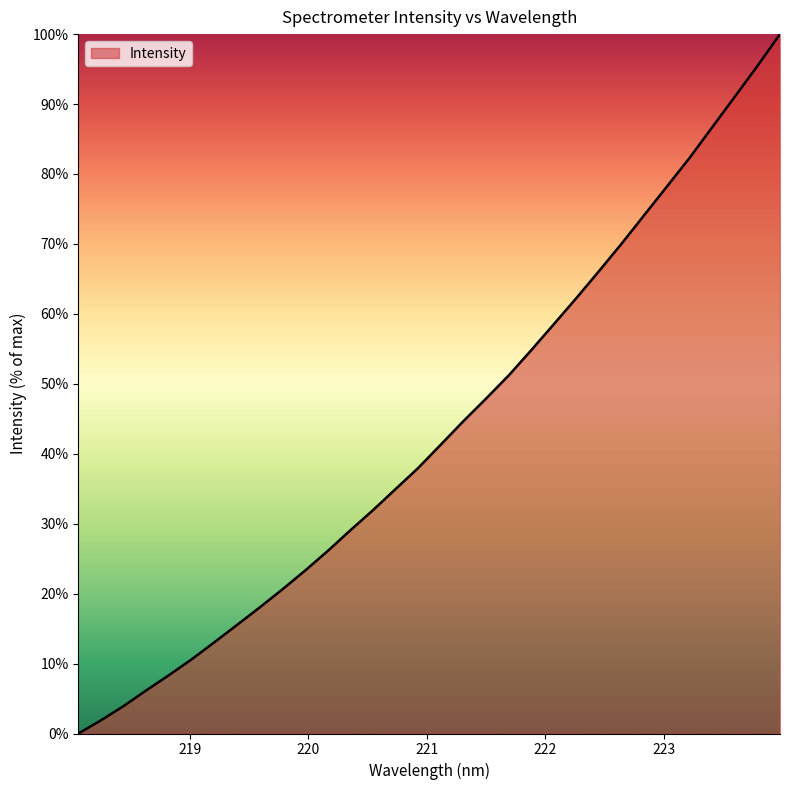

What is the greatest value displayed?

100.0